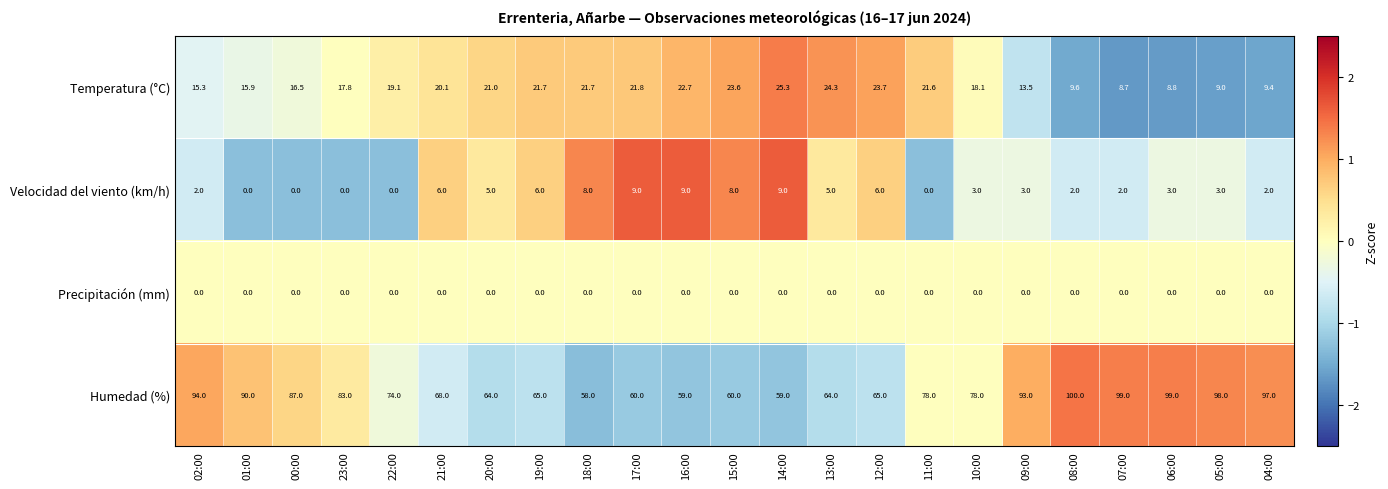

At which label does Temperatura (°C) reach its minimum?

07:00